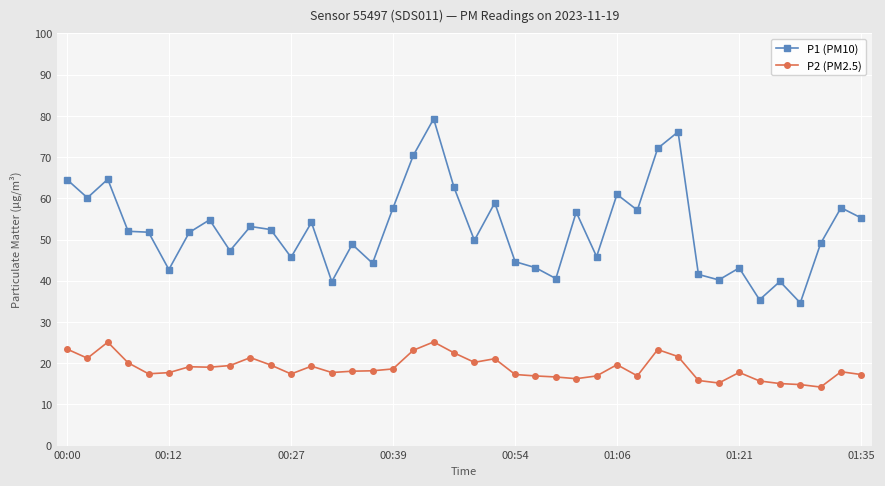

How many lines are shown in the chart?

2